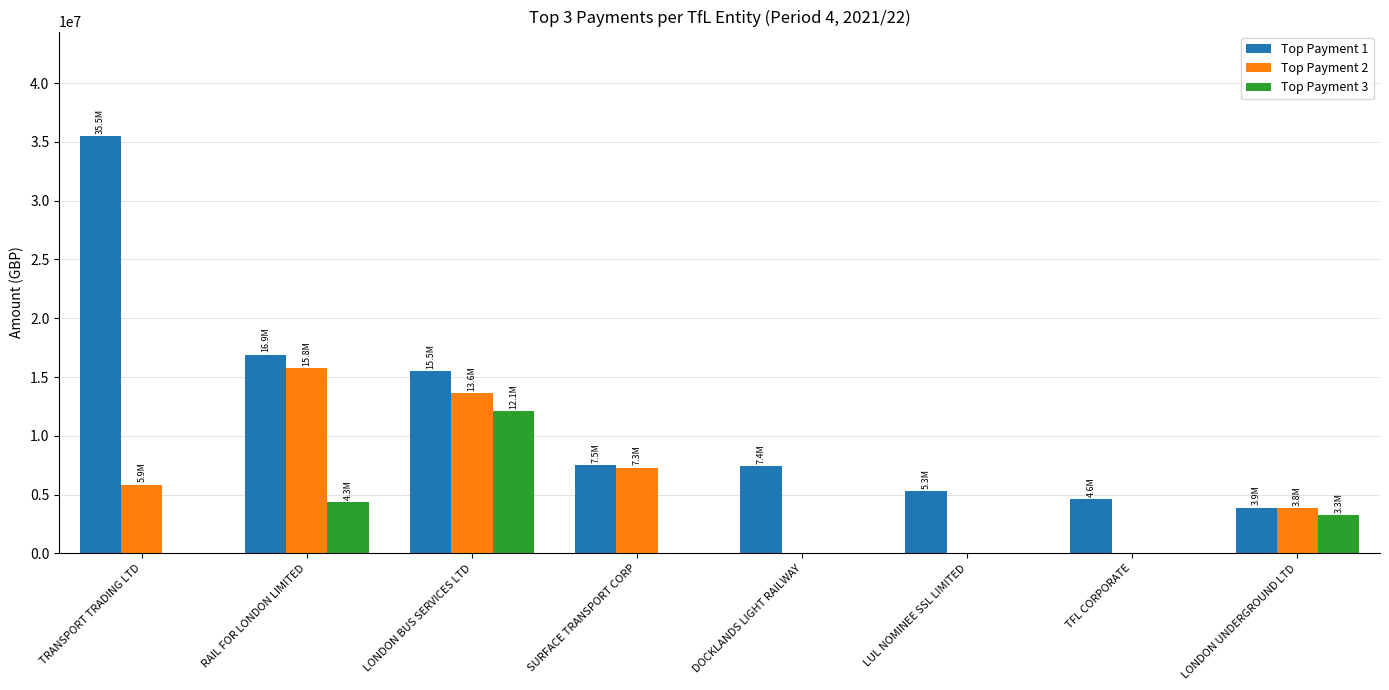

What is the total value across all series at TRANSPORT TRADING LTD?

41368496.2